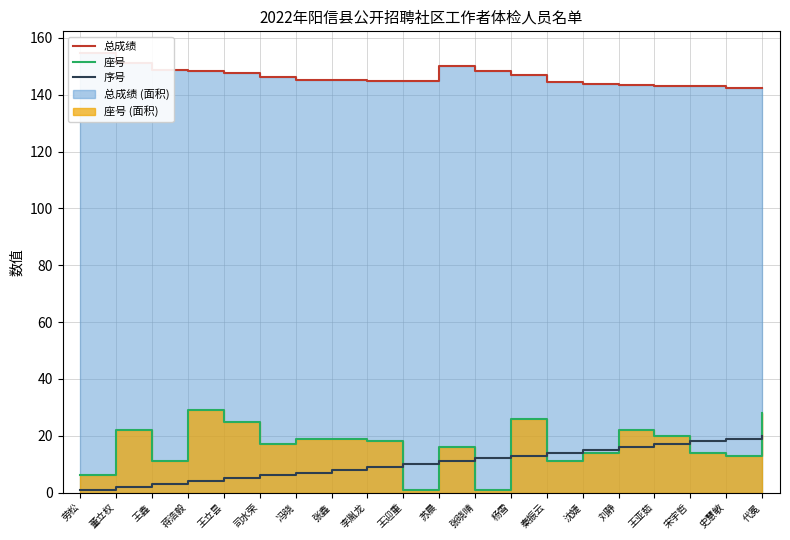

How many lines are shown in the chart?

3